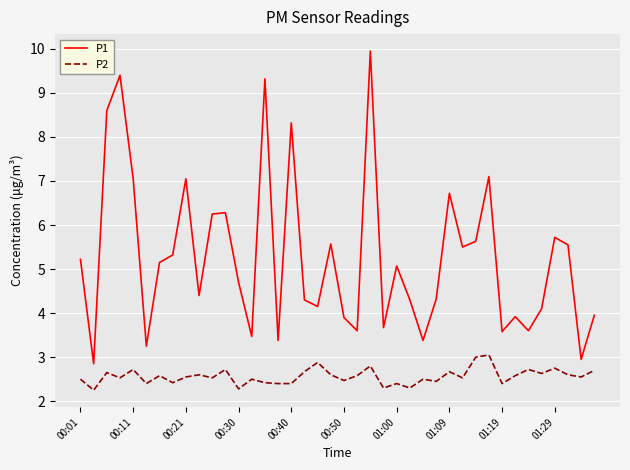

Which series has the largest total across all categories?

P1